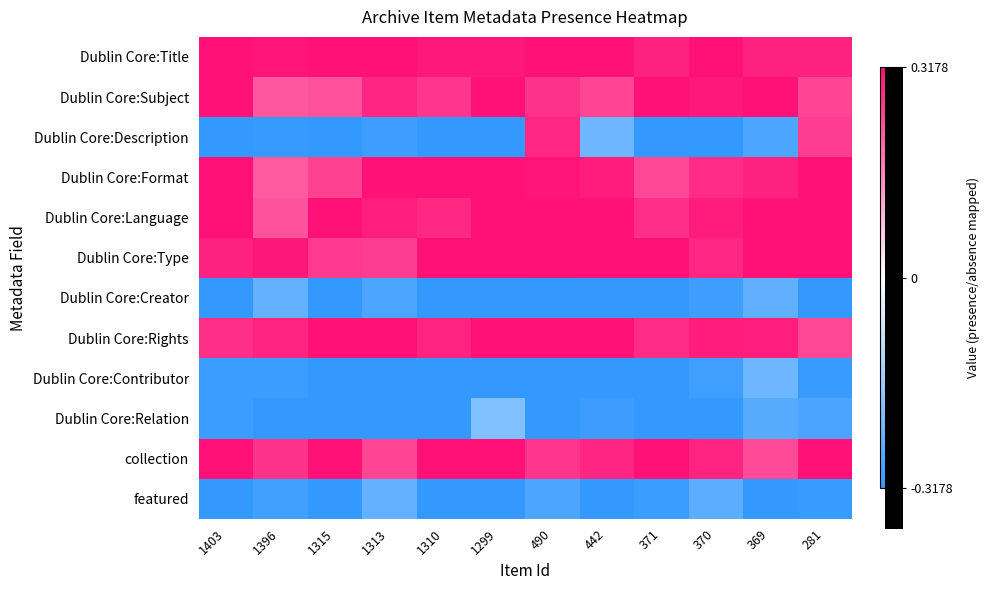

What is the greatest value displayed?

0.3